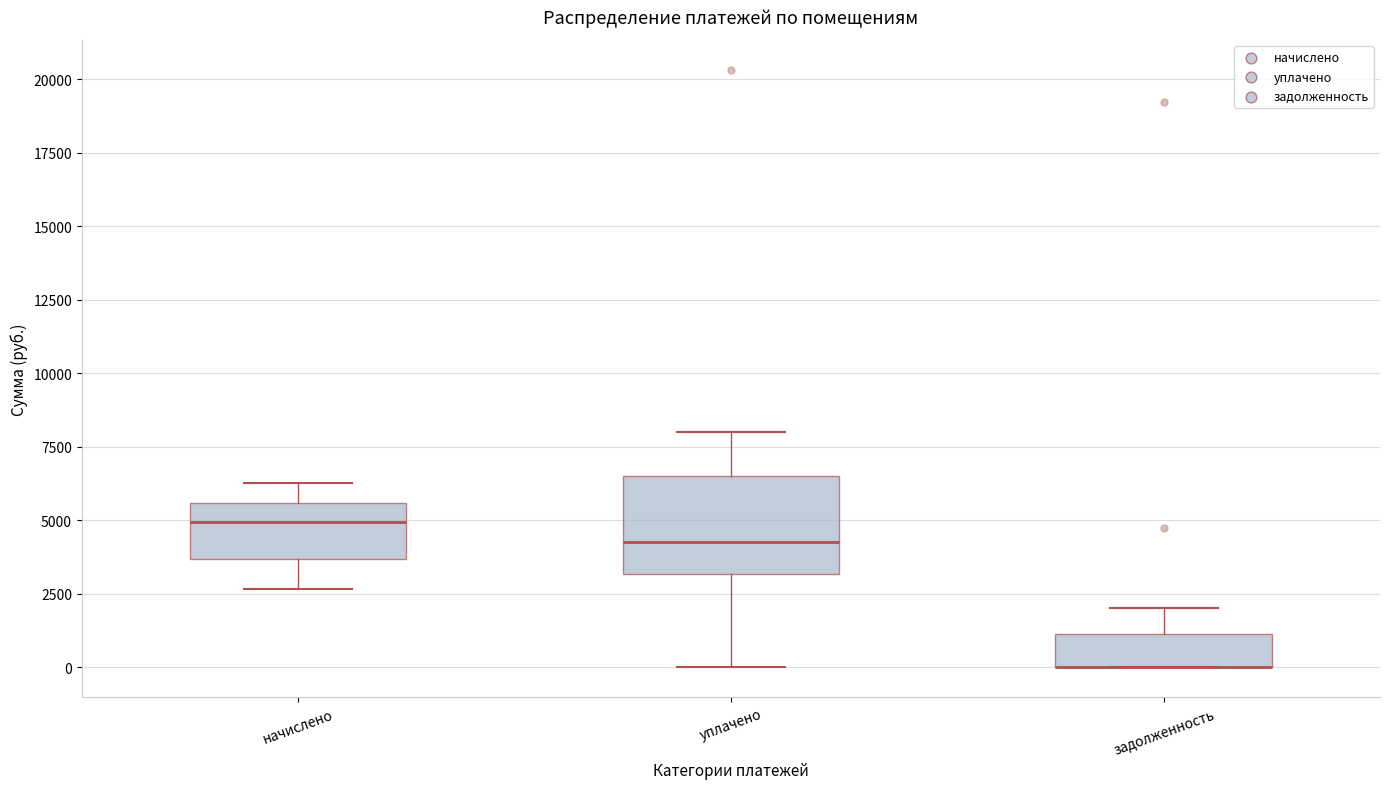

Reading left to right, read every box against the y-axis: the position of its median line, the range the box covers, and the ends of its whiskers. The values are not printed on the chart, so give them approximately, as read against the axis.

начислено: median 5000, box 3500 to 5500, whiskers 2500 to 6500
уплачено: median 4500, box 3000 to 6500, whiskers 0 to 8000
задолженность: median 0 (drawn on the box's lower edge), box 0 to 1000, whiskers 0 to 2000